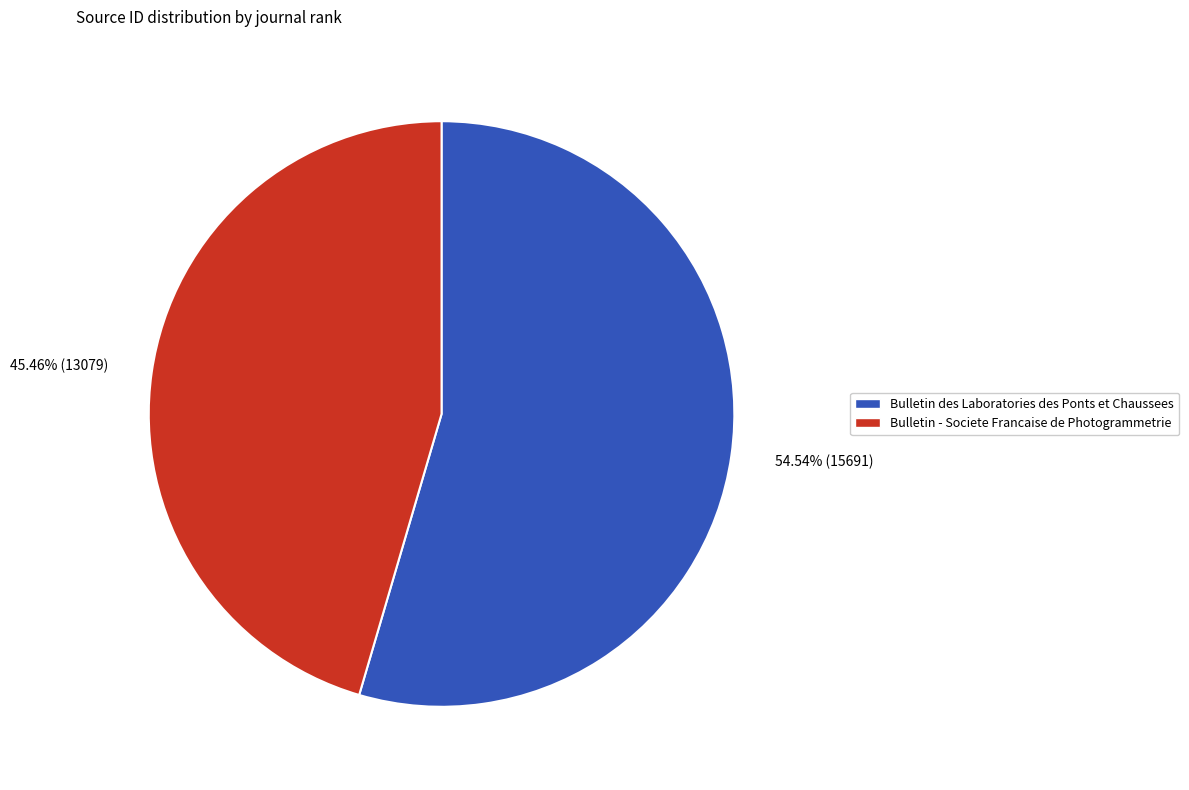

Rank the categories by value from lowest to highest.

Bulletin - Societe Francaise de Photogrammetrie, Bulletin des Laboratories des Ponts et Chaussees